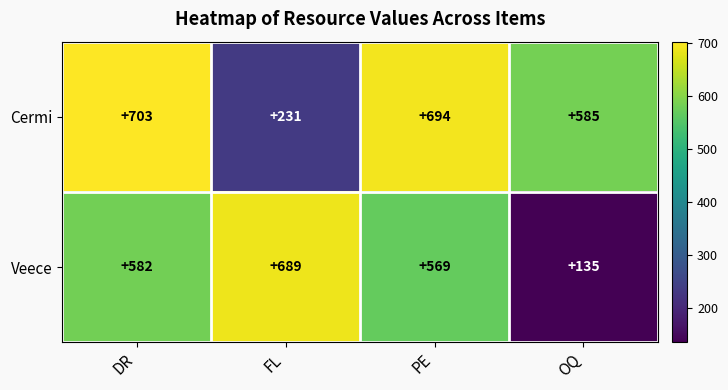

The Cermi series shows 131 at OQ. True or false?

False